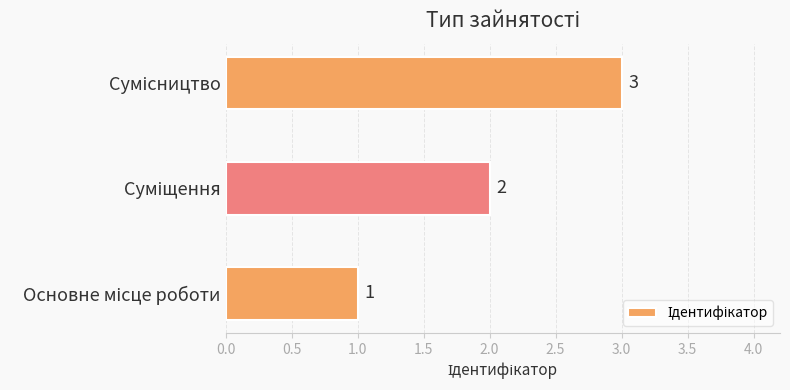

What is the maximum value shown in the chart?

3